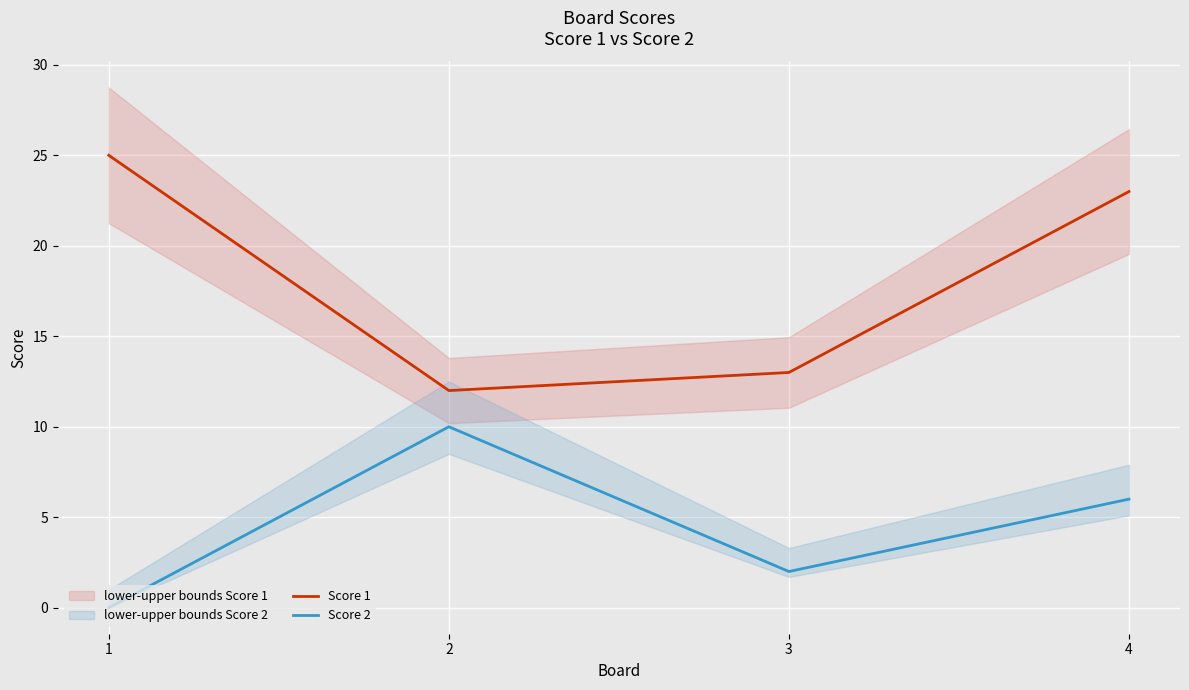

Which series has the largest range (max minus min)?

Score 1